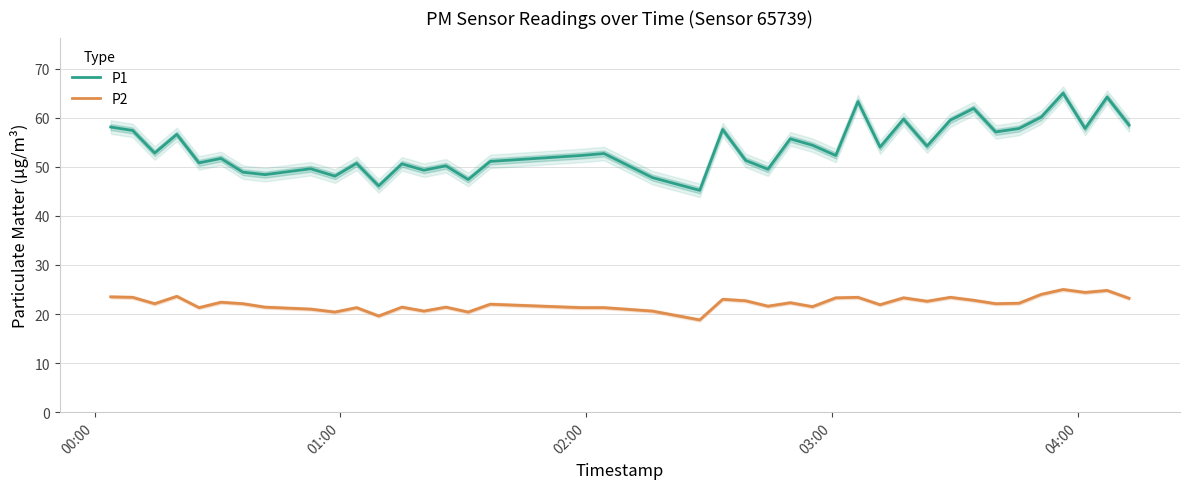

What is the difference between the maximum and minimum values in the P1 series?

19.8